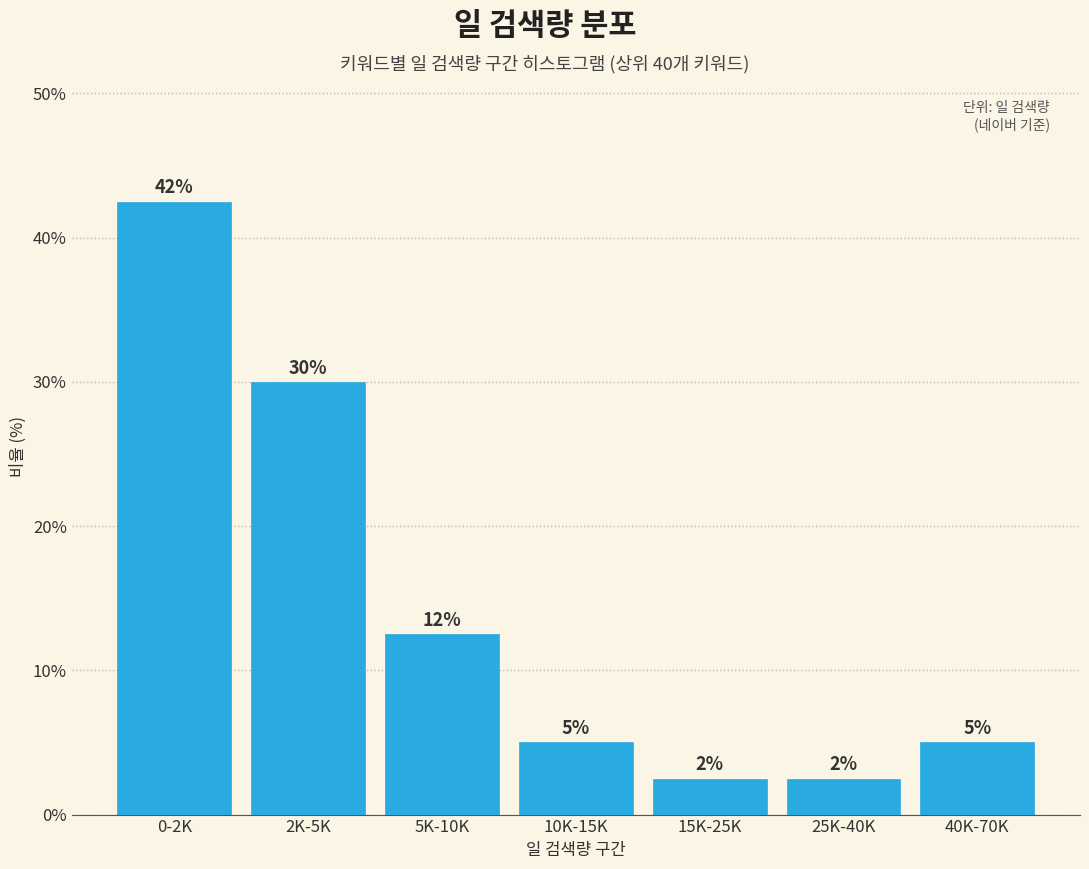

How many bars are there in total?

7